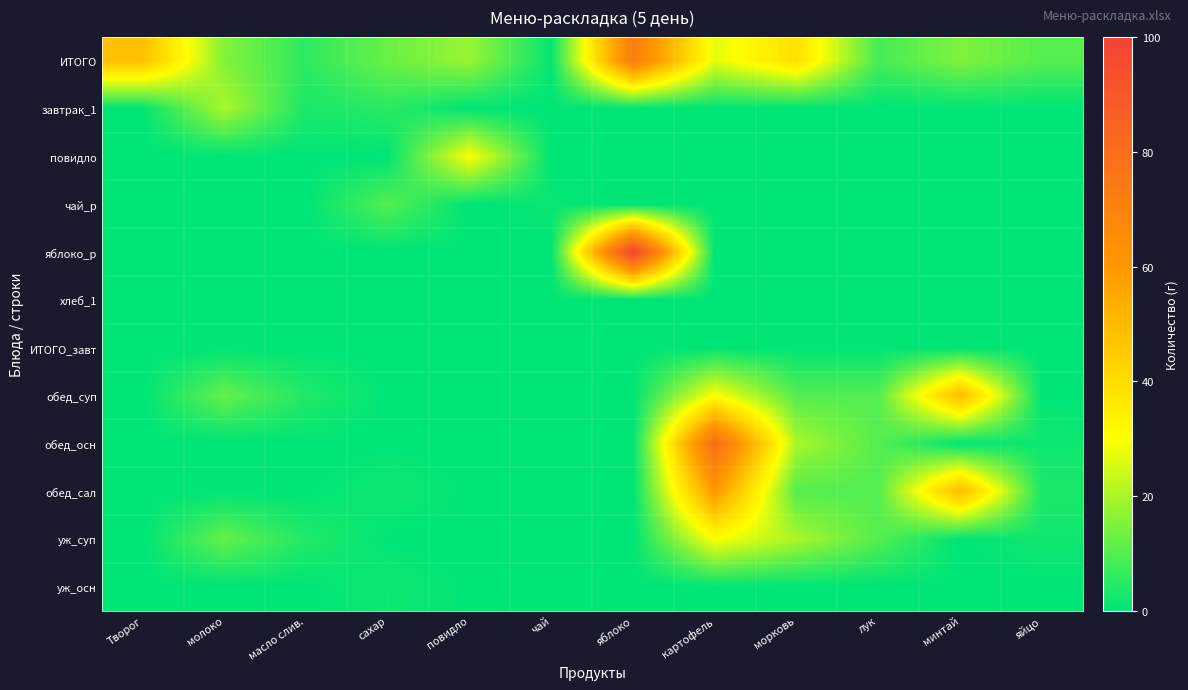

Reading right to left, extract all data points from this chart.

ИТОГО: яйцо=10.3	минтай=15.0	лук=8.2	морковь=39.0	картофель=27.0	яблоко=72.0	чай=0.6	повидло=18.0	сахар=12.6	масло слив.=5.4	молоко=15.6	Творог=48.0
завтрак_1: яйцо=0.0	минтай=0.0	лук=0.0	морковь=0.0	картофель=0.0	яблоко=0.0	чай=0.0	повидло=0.0	сахар=5.0	масло слив.=3.0	молоко=20.0	Творог=0.0
повидло: яйцо=0.0	минтай=0.0	лук=0.0	морковь=0.0	картофель=0.0	яблоко=0.0	чай=0.0	повидло=30.0	сахар=0.0	масло слив.=0.0	молоко=0.0	Творог=0.0
чай_р: яйцо=0.0	минтай=0.0	лук=0.0	морковь=0.0	картофель=0.0	яблоко=0.0	чай=1.0	повидло=0.0	сахар=10.0	масло слив.=0.0	молоко=0.0	Творог=0.0
яблоко_р: яйцо=0.0	минтай=0.0	лук=0.0	морковь=0.0	картофель=0.0	яблоко=100.0	чай=0.0	повидло=0.0	сахар=0.0	масло слив.=0.0	молоко=0.0	Творог=0.0
хлеб_1: яйцо=0.0	минтай=0.0	лук=0.0	морковь=0.0	картофель=0.0	яблоко=0.0	чай=0.0	повидло=0.0	сахар=0.0	масло слив.=0.0	молоко=0.0	Творог=0.0
ИТОГО_завт: яйцо=0.0	минтай=0.0	лук=0.0	морковь=0.0	картофель=0.0	яблоко=0.0	чай=0.0	повидло=0.0	сахар=0.0	масло слив.=0.0	молоко=0.0	Творог=0.0
обед_суп: яйцо=0.0	минтай=50.0	лук=10.0	морковь=10.0	картофель=30.0	яблоко=0.0	чай=0.0	повидло=0.0	сахар=0.0	масло слив.=4.0	молоко=12.0	Творог=0.0
обед_осн: яйцо=2.0	минтай=0.0	лук=10.0	морковь=20.0	картофель=80.0	яблоко=0.0	чай=0.0	повидло=0.0	сахар=0.0	масло слив.=0.0	молоко=0.0	Творог=0.0
обед_сал: яйцо=3.0	минтай=50.0	лук=10.0	морковь=10.0	картофель=60.0	яблоко=0.0	чай=0.0	повидло=0.0	сахар=2.0	масло слив.=0.0	молоко=0.0	Творог=0.0
уж_суп: яйцо=2.0	минтай=0.0	лук=10.0	морковь=20.0	картофель=30.0	яблоко=0.0	чай=0.0	повидло=0.0	сахар=0.0	масло слив.=4.0	молоко=12.0	Творог=0.0
уж_осн: яйцо=0.0	минтай=0.0	лук=0.0	морковь=0.0	картофель=0.0	яблоко=0.0	чай=0.0	повидло=0.0	сахар=2.0	масло слив.=0.0	молоко=0.0	Творог=0.0